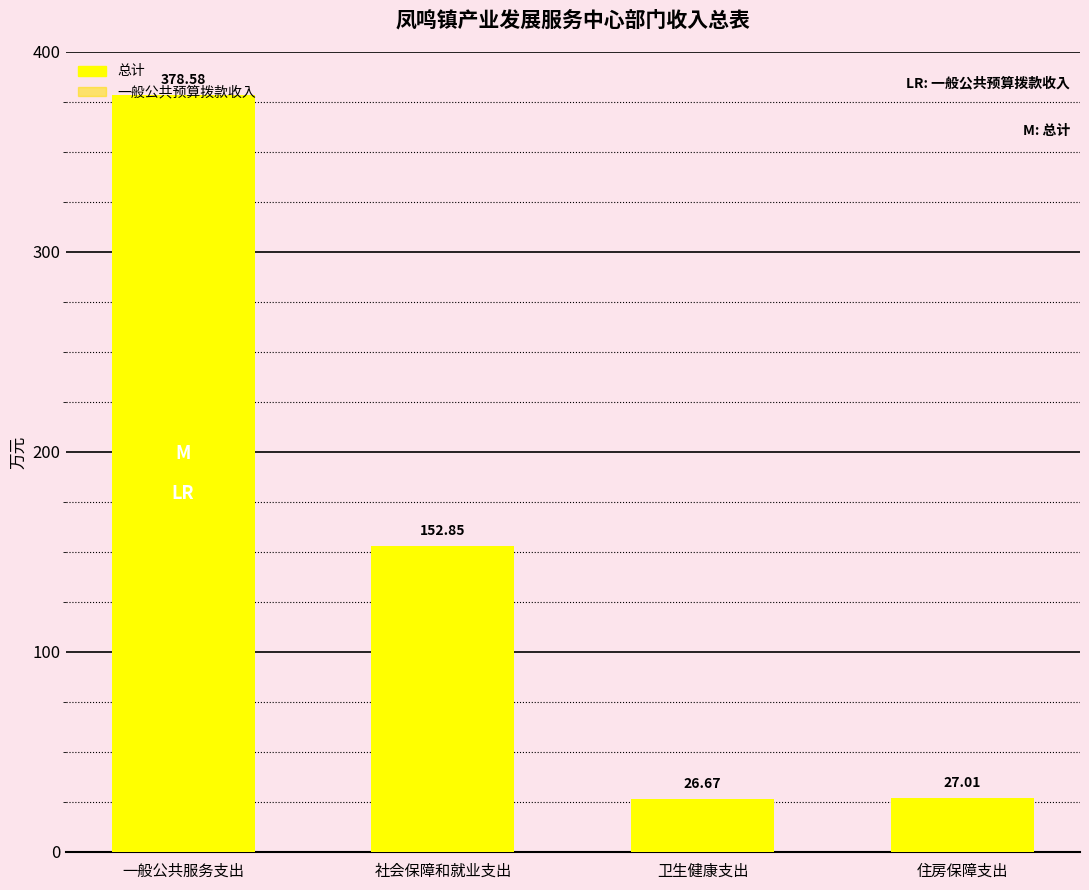

What is the minimum value for 一般公共预算拨款收入?

26.7